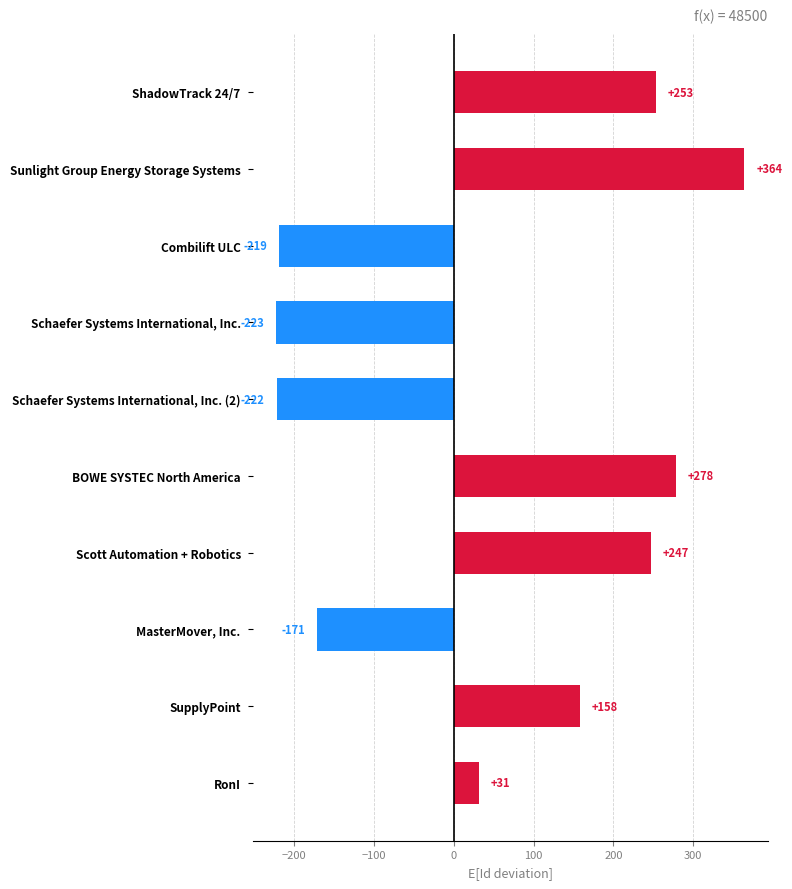

What is the difference between the second highest and minimum values?

501